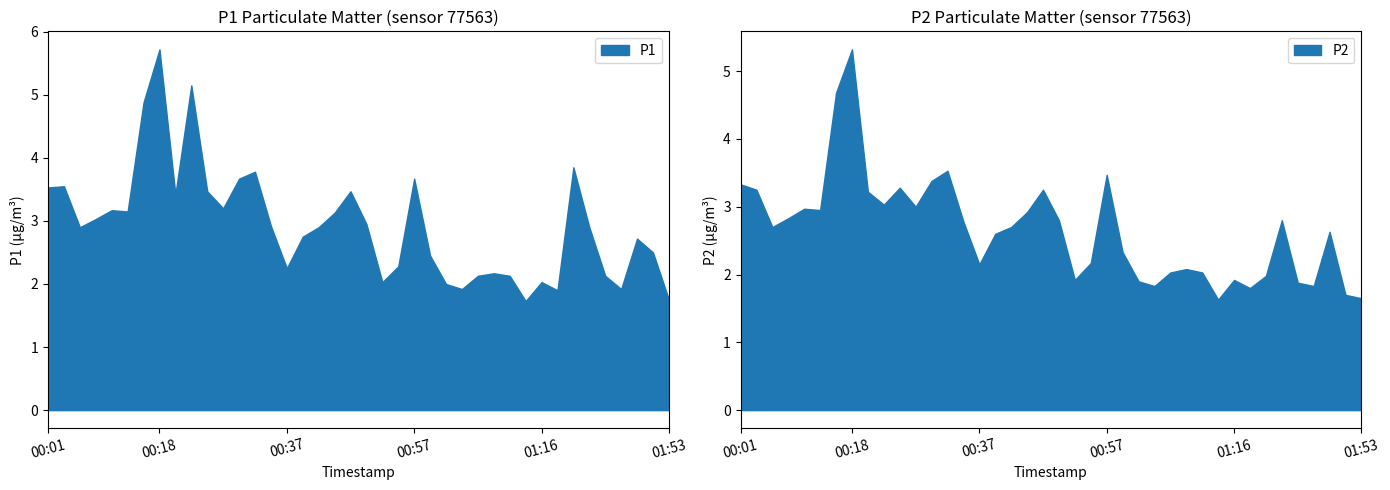

How many data points does each series have?

40